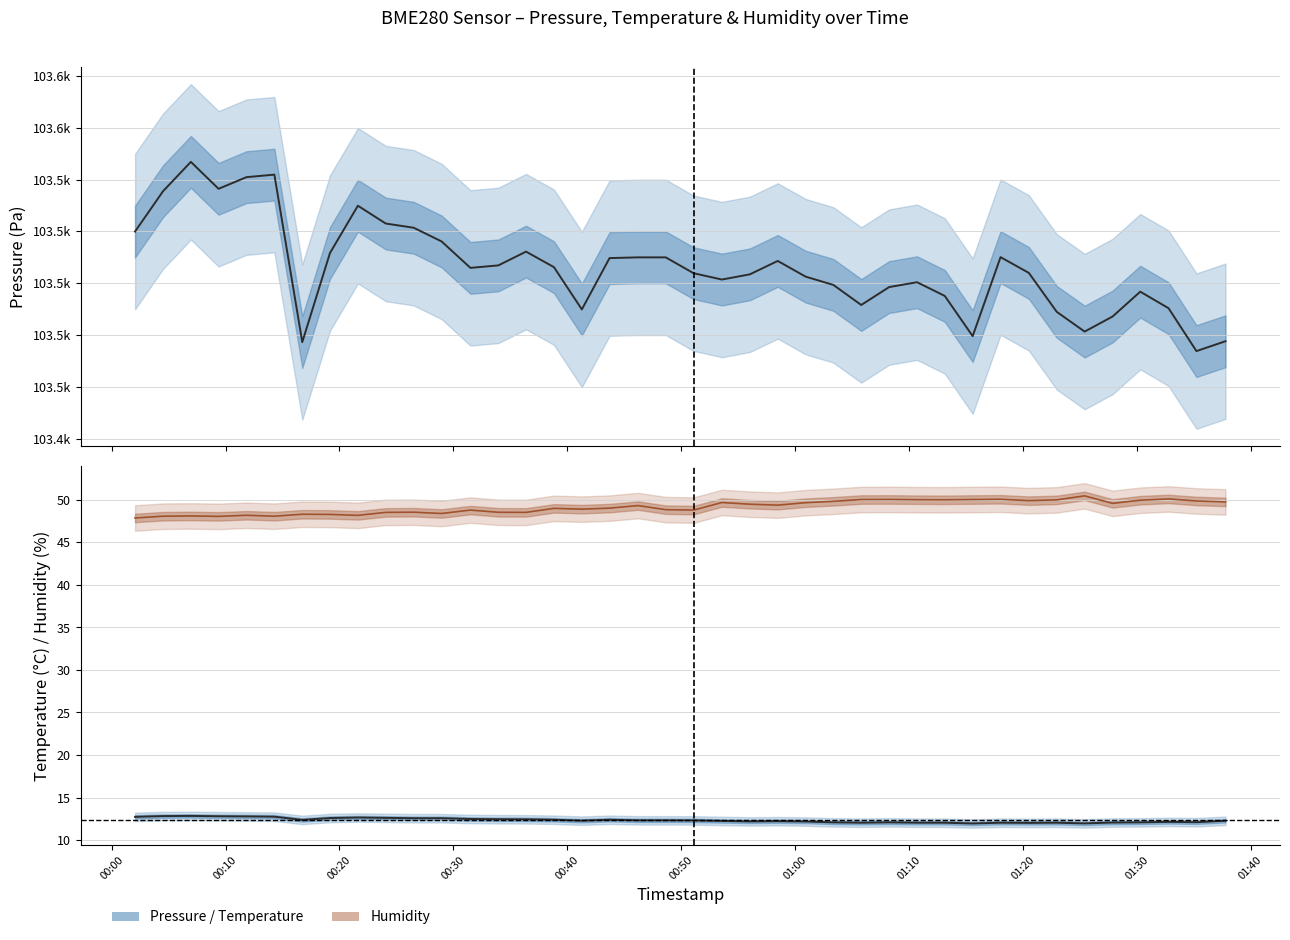

Does the chart have visible grid lines?

Yes